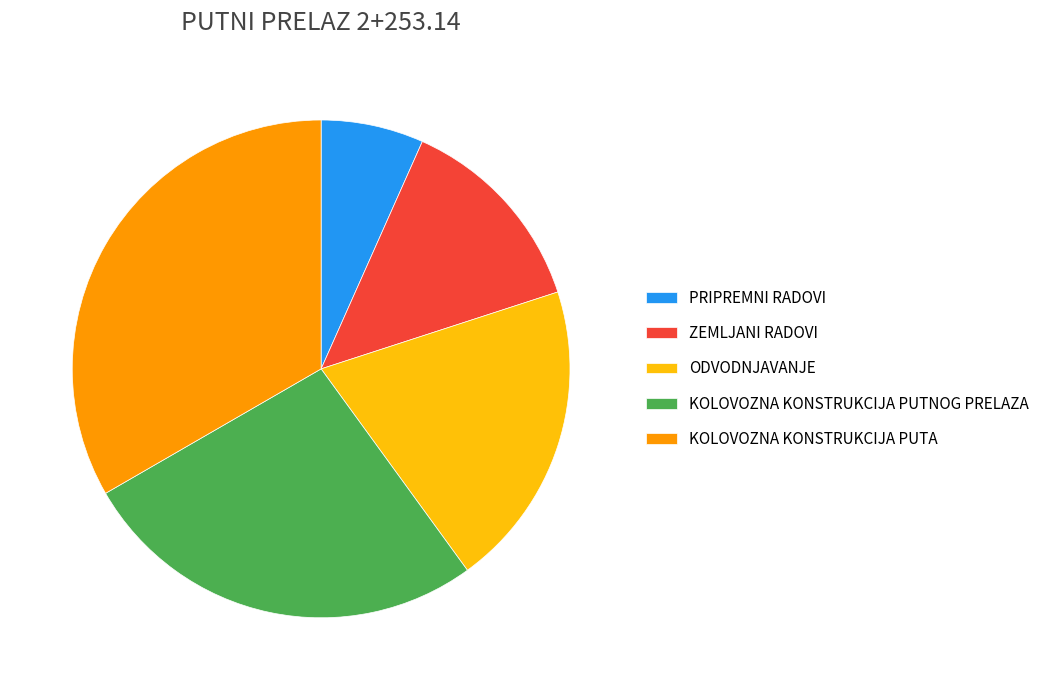

Count the number of slices in the pie.

5